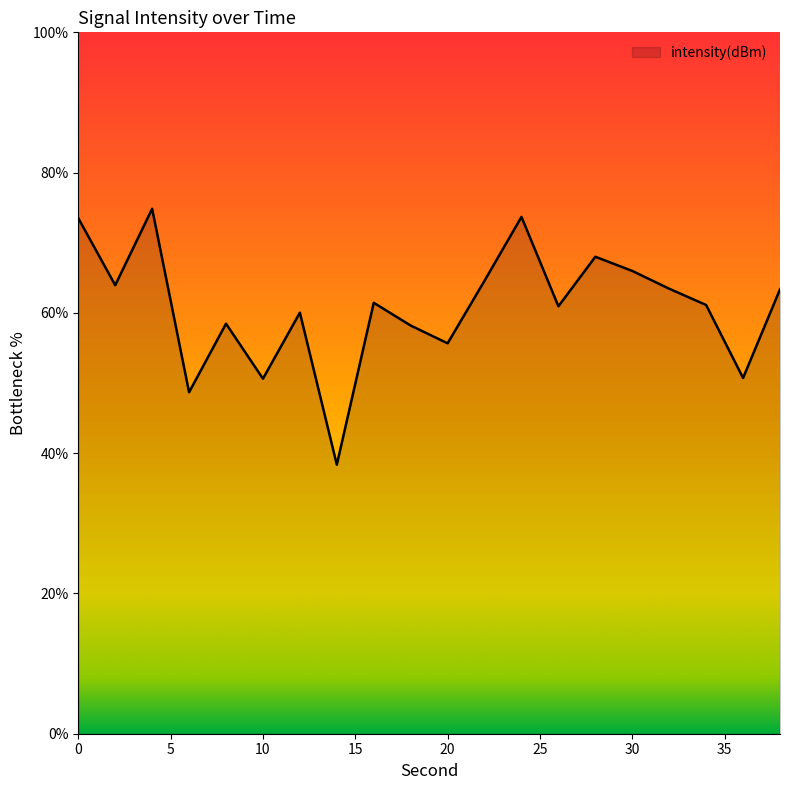

What is the difference between the maximum and minimum values?

36.5